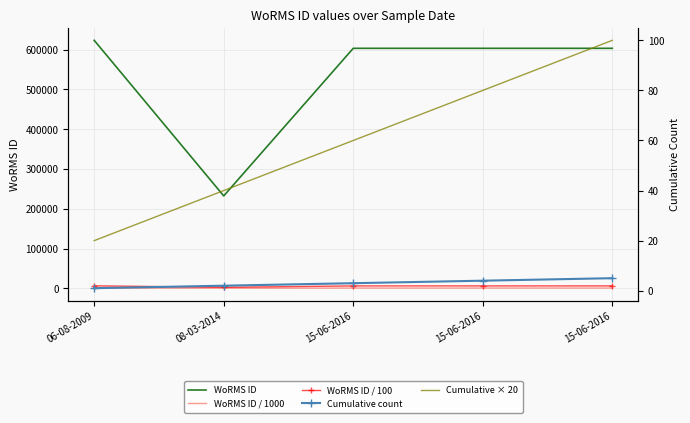

Reading right to left, extract all data points from this chart.

WoRMS ID: 15-06-2016=603334.0	15-06-2016=603334.0	15-06-2016=603334.0	08-03-2014=232248.0	06-08-2009=623424.0
WoRMS ID / 1000: 15-06-2016=603.3	15-06-2016=603.3	15-06-2016=603.3	08-03-2014=232.2	06-08-2009=623.4
WoRMS ID / 100: 15-06-2016=6033.3	15-06-2016=6033.3	15-06-2016=6033.3	08-03-2014=2322.5	06-08-2009=6234.2
Cumulative count: 15-06-2016=5.0	15-06-2016=4.0	15-06-2016=3.0	08-03-2014=2.0	06-08-2009=1.0
Cumulative × 20: 15-06-2016=100.0	15-06-2016=80.0	15-06-2016=60.0	08-03-2014=40.0	06-08-2009=20.0